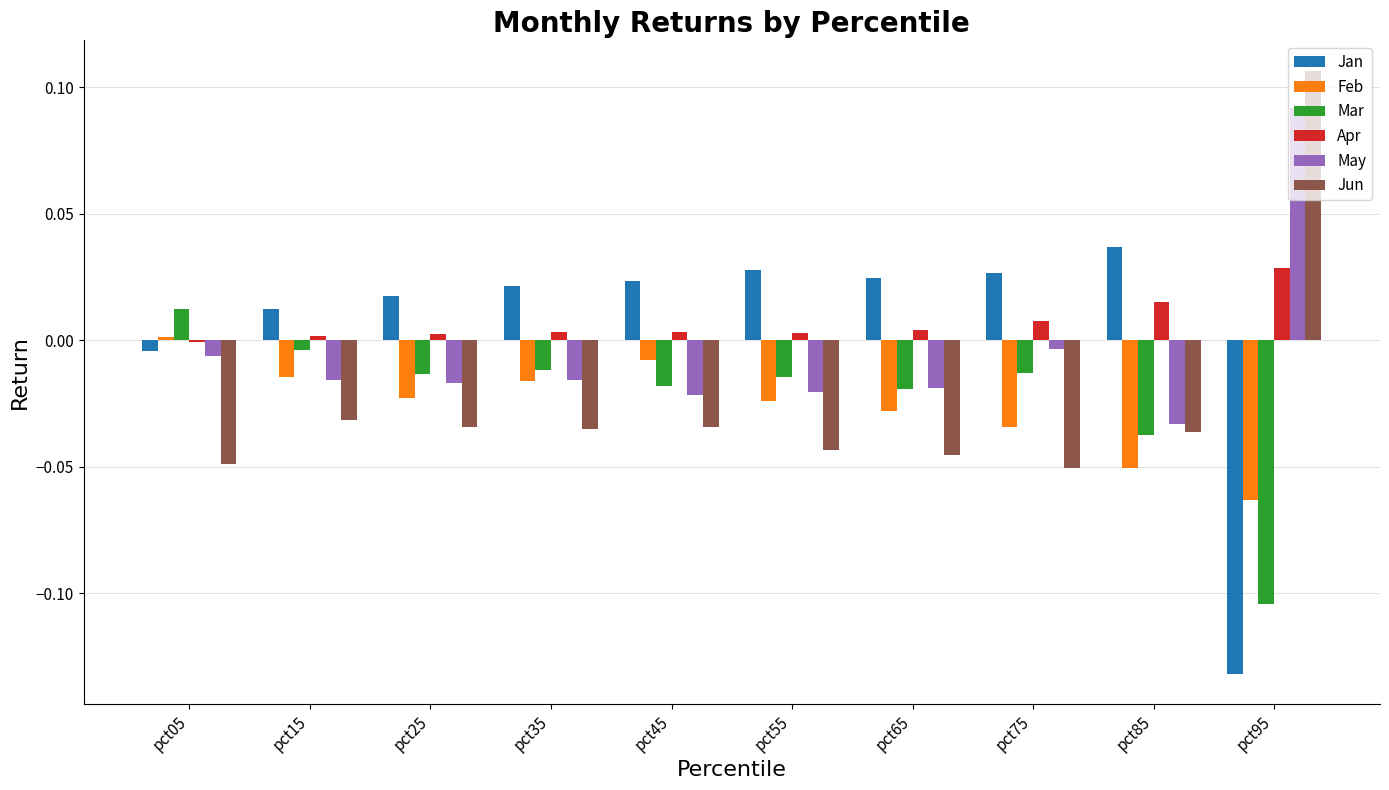

Which category has the highest value in the Mar series?

pct05